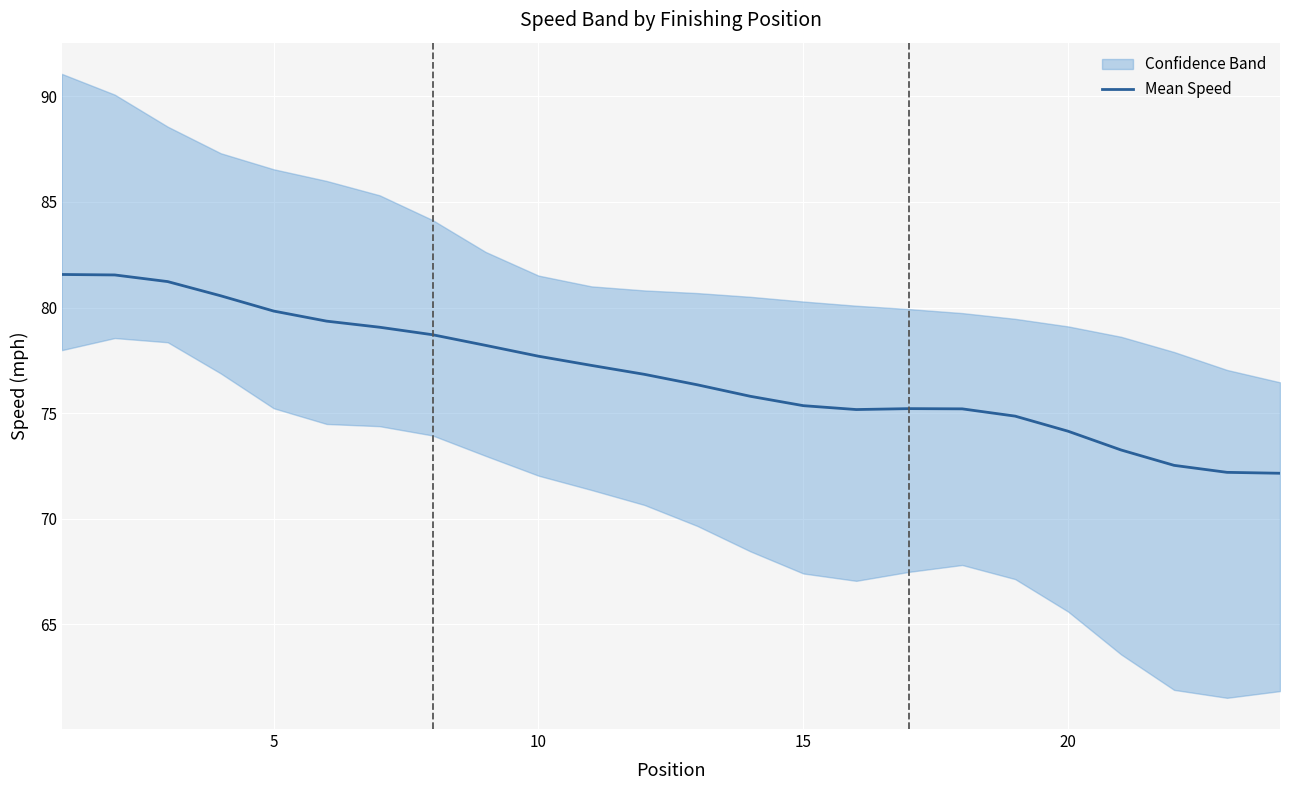

Reading right to left, what are all the values shown in this chart?

72.2	72.2	72.5	73.3	74.1	74.9	75.2	75.2	75.2	75.4	75.8	76.3	76.8	77.3	77.7	78.2	78.7	79.1	79.4	79.8	80.6	81.2	81.5	81.6